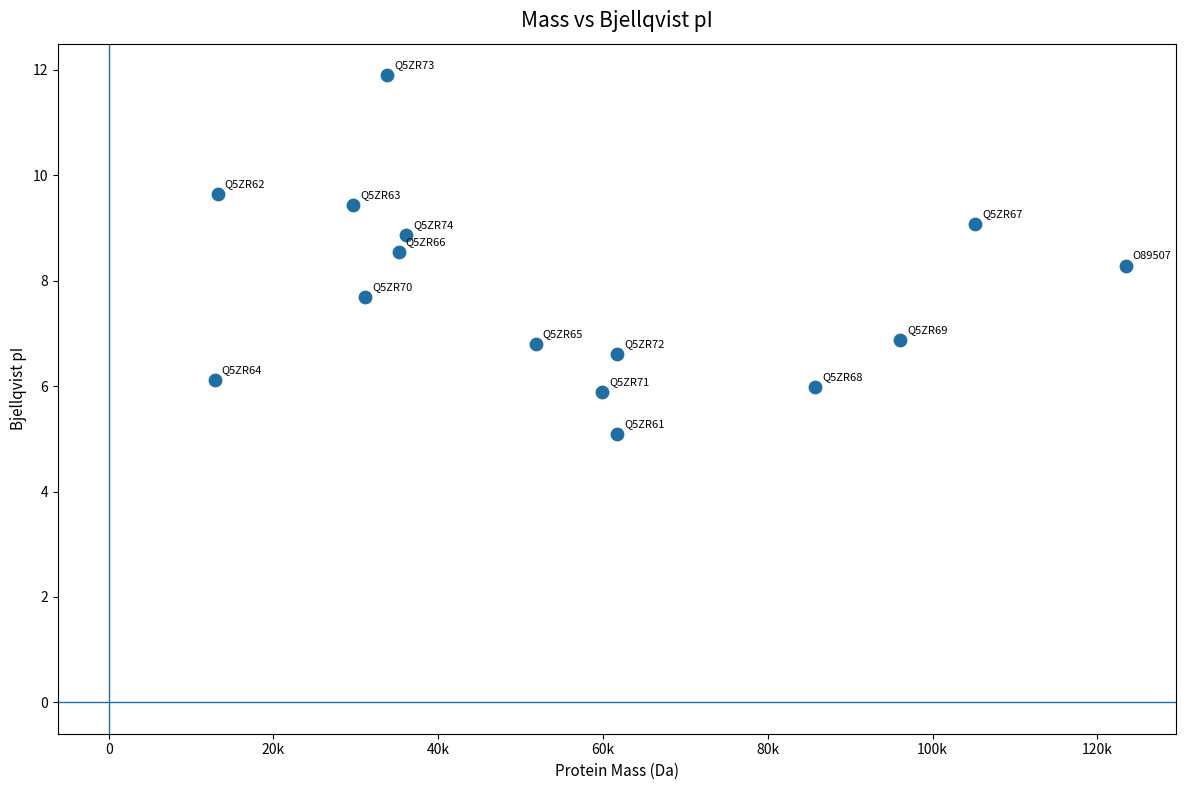

What is the range of Y values (max minus min)?

6.8